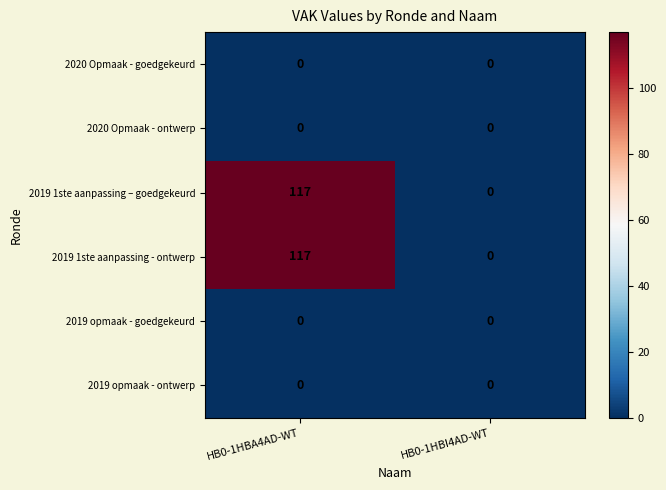

Reading left to right, what are all the values shown in this chart?

2020 Opmaak - goedgekeurd: HB0-1HBA4AD-WT=0	HB0-1HBI4AD-WT=0
2020 Opmaak - ontwerp: HB0-1HBA4AD-WT=0	HB0-1HBI4AD-WT=0
2019 1ste aanpassing – goedgekeurd: HB0-1HBA4AD-WT=117	HB0-1HBI4AD-WT=0
2019 1ste aanpassing - ontwerp: HB0-1HBA4AD-WT=117	HB0-1HBI4AD-WT=0
2019 opmaak - goedgekeurd: HB0-1HBA4AD-WT=0	HB0-1HBI4AD-WT=0
2019 opmaak - ontwerp: HB0-1HBA4AD-WT=0	HB0-1HBI4AD-WT=0